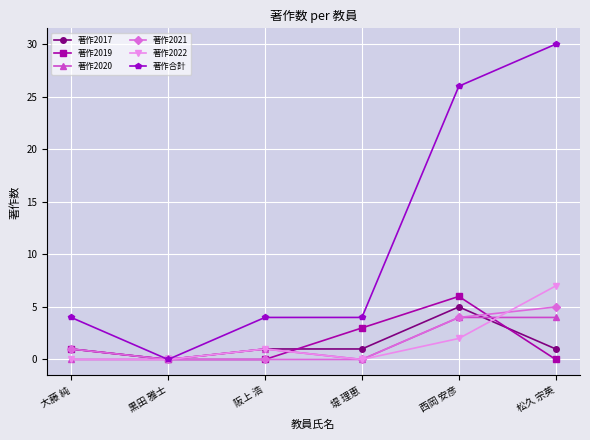

How many lines are shown in the chart?

6